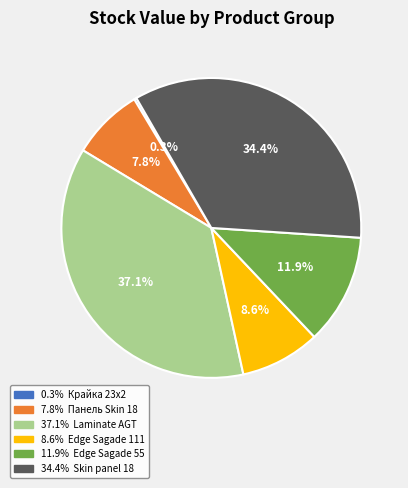

To the nearest percent, what is the average slice percentage?

17%